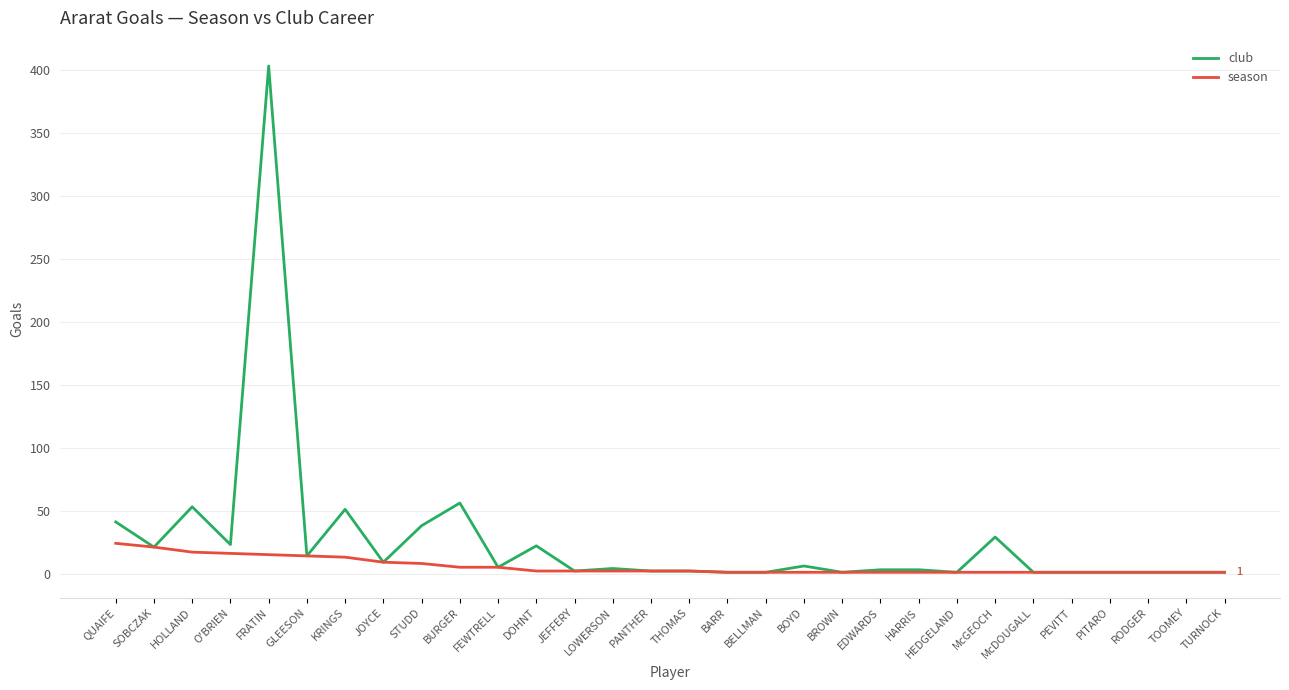

What is the sum of the season values at BOYD and JOYCE?

10